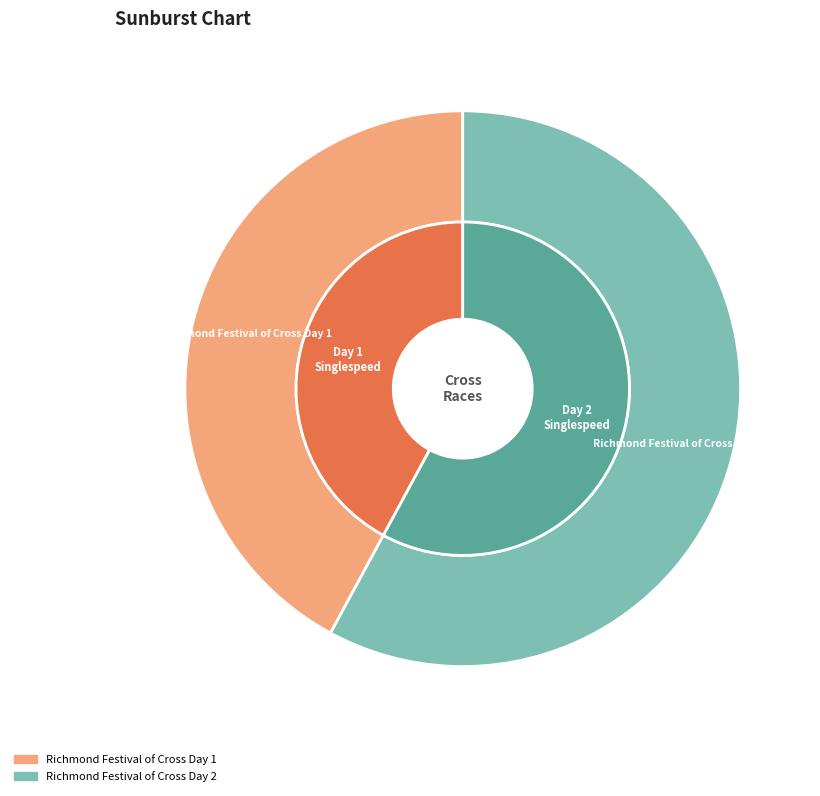

To the nearest percent, what percentage of the pie is Richmond Festival of Cross Day 2?

58%